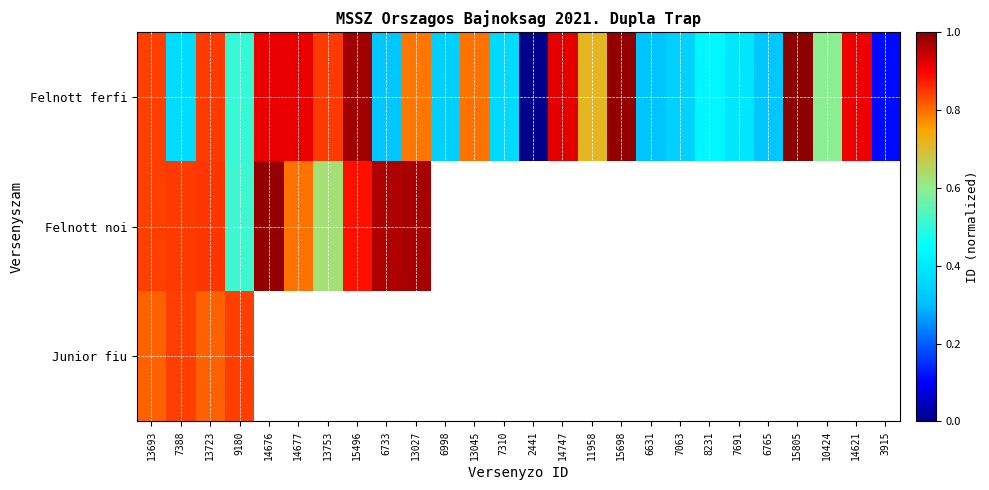

What is the maximum value for Junior fiu?

0.8